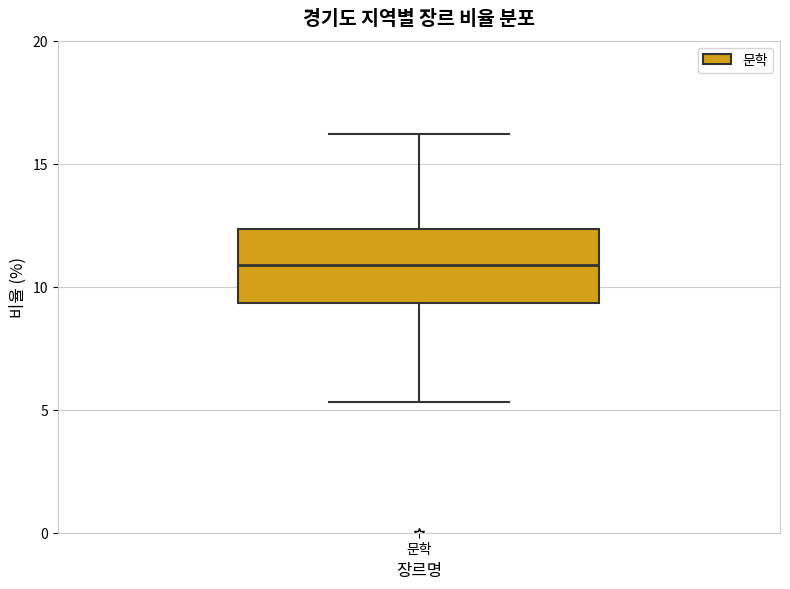

Transcribe this box plot: give where the median line is, the range the box spans, and where the two whiskers end, as read against the y-axis. The values are not printed on the chart, so give them approximately, as read against the axis.

median 11.0, box 9.5 to 12.5, whiskers 5.5 to 16.0